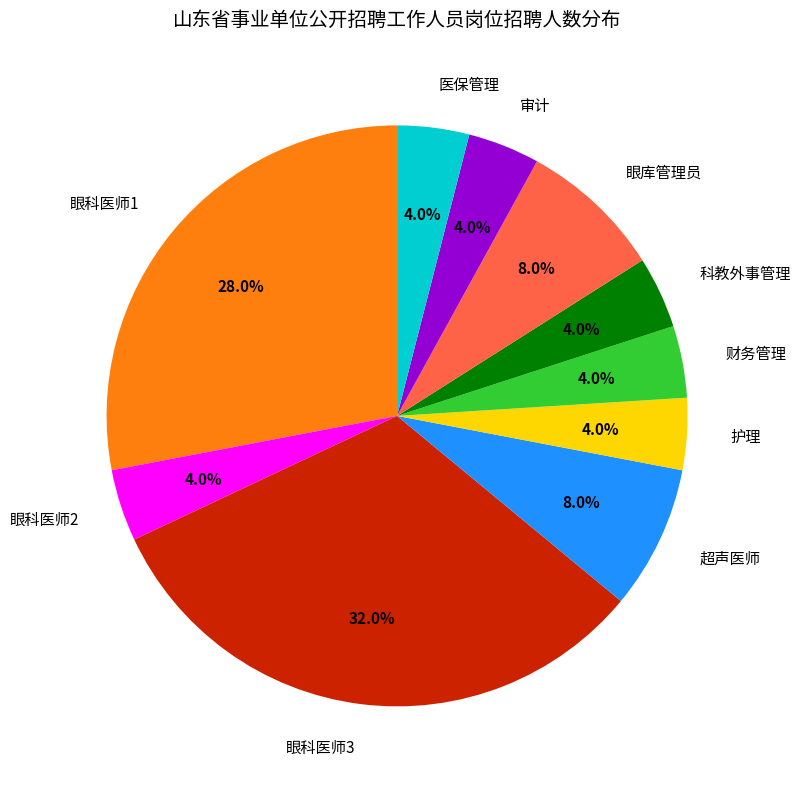

To the nearest percent, what is the average slice percentage?

10%